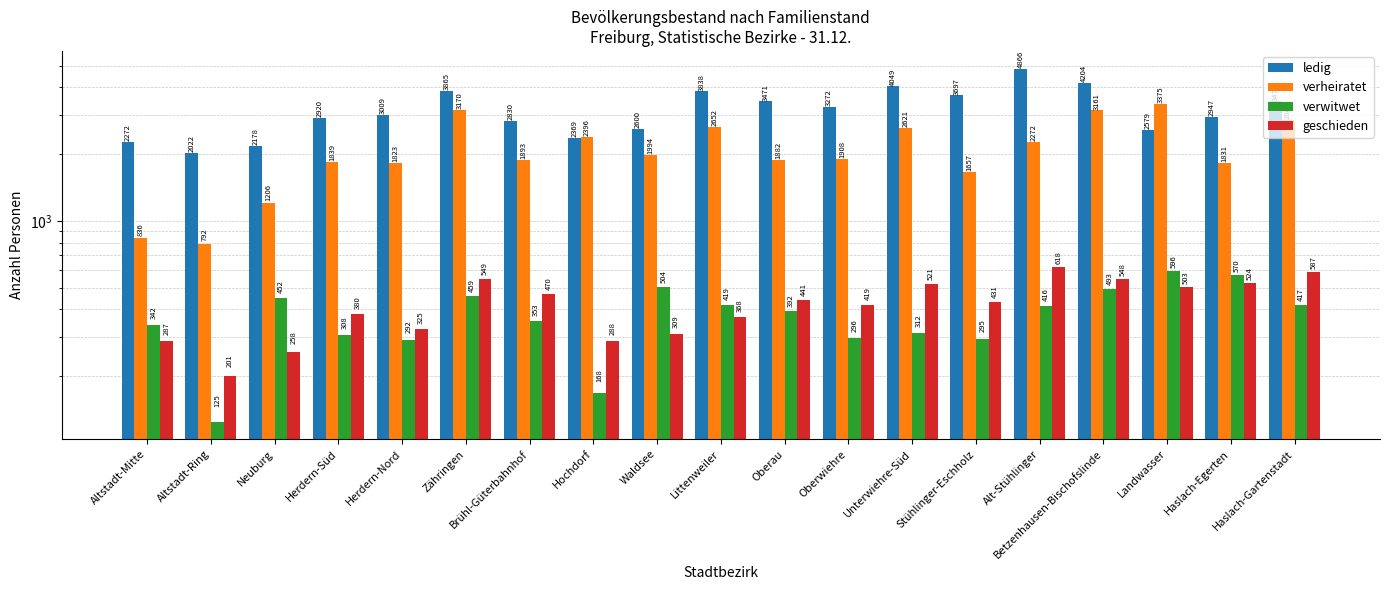

What is the difference between the highest and lowest values at Haslach-Gartenstadt?

3054